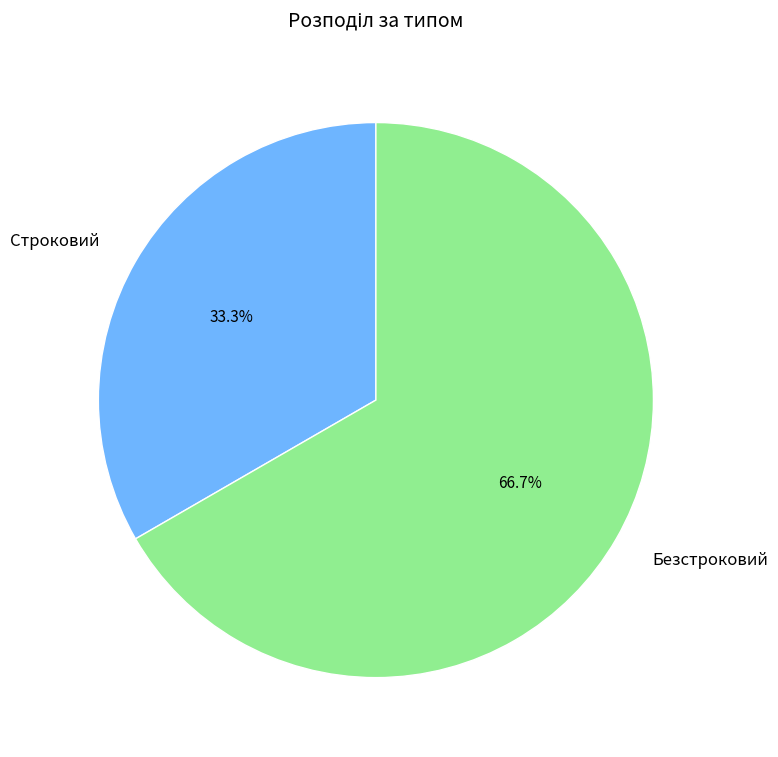

Between Строковий and Безстроковий, which is larger?

Безстроковий